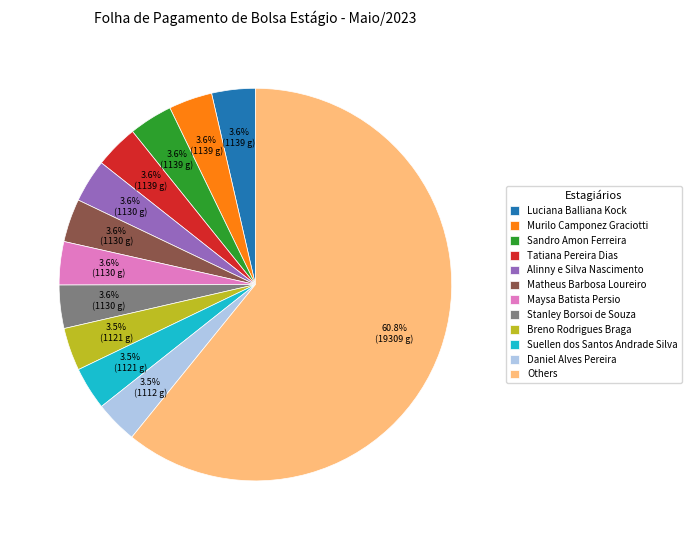

To the nearest percent, what is the average slice percentage?

8%